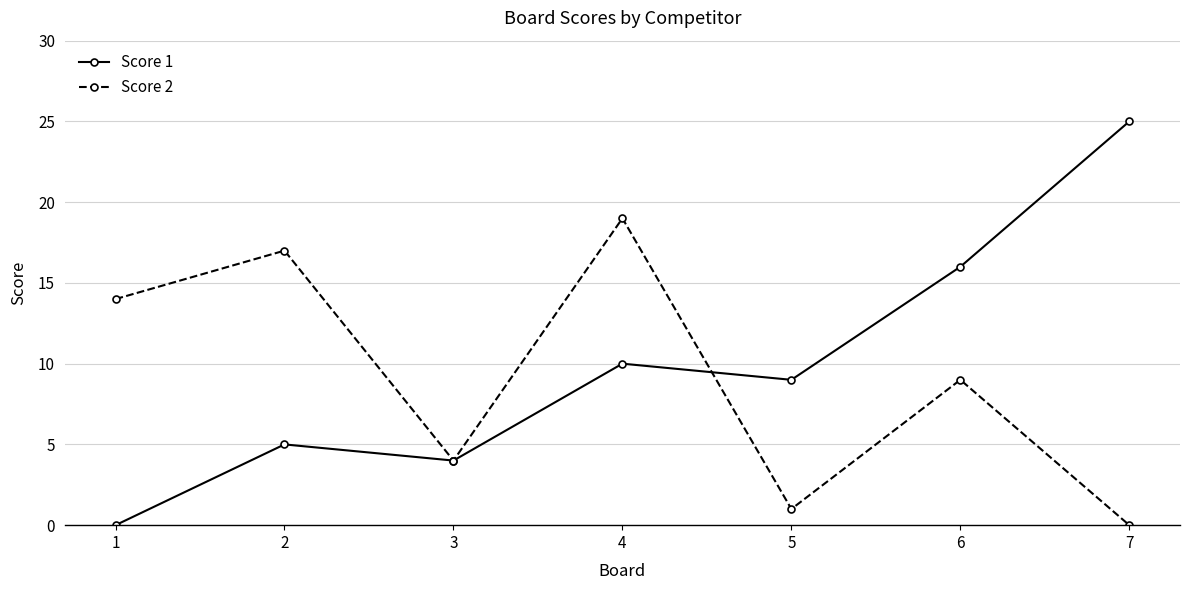

What is the difference between the highest and lowest values at 2?

12